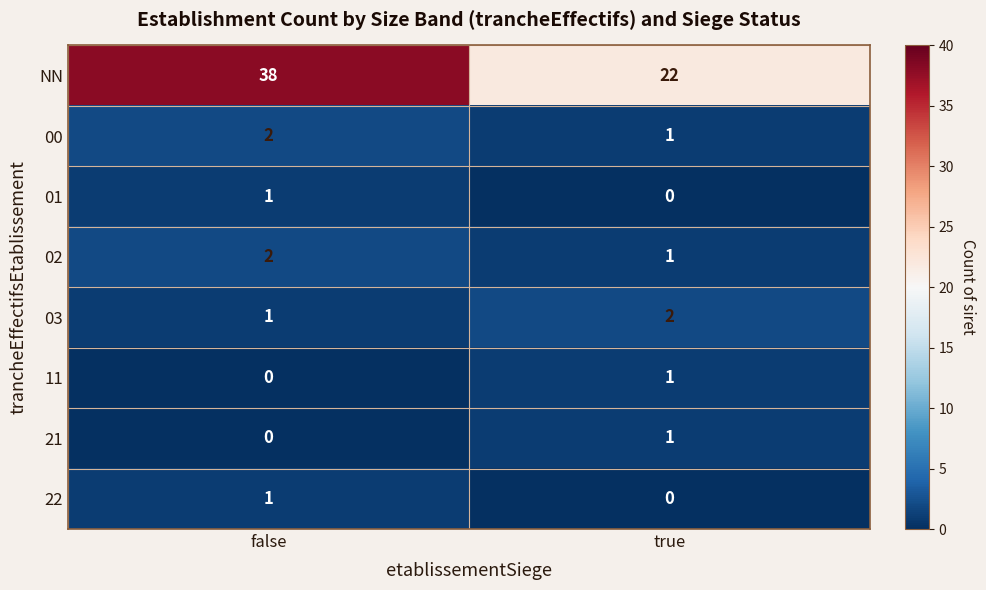

Rank the categories by NN value from lowest to highest.

true, false